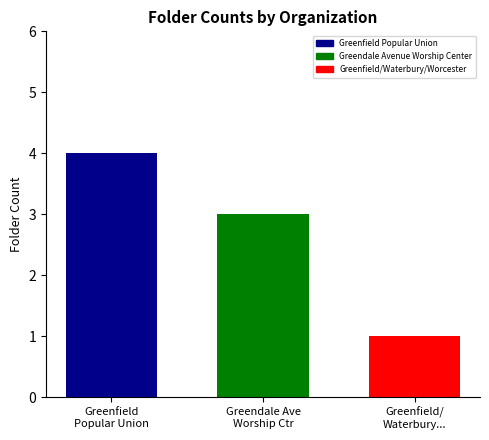

What is the average value?

3